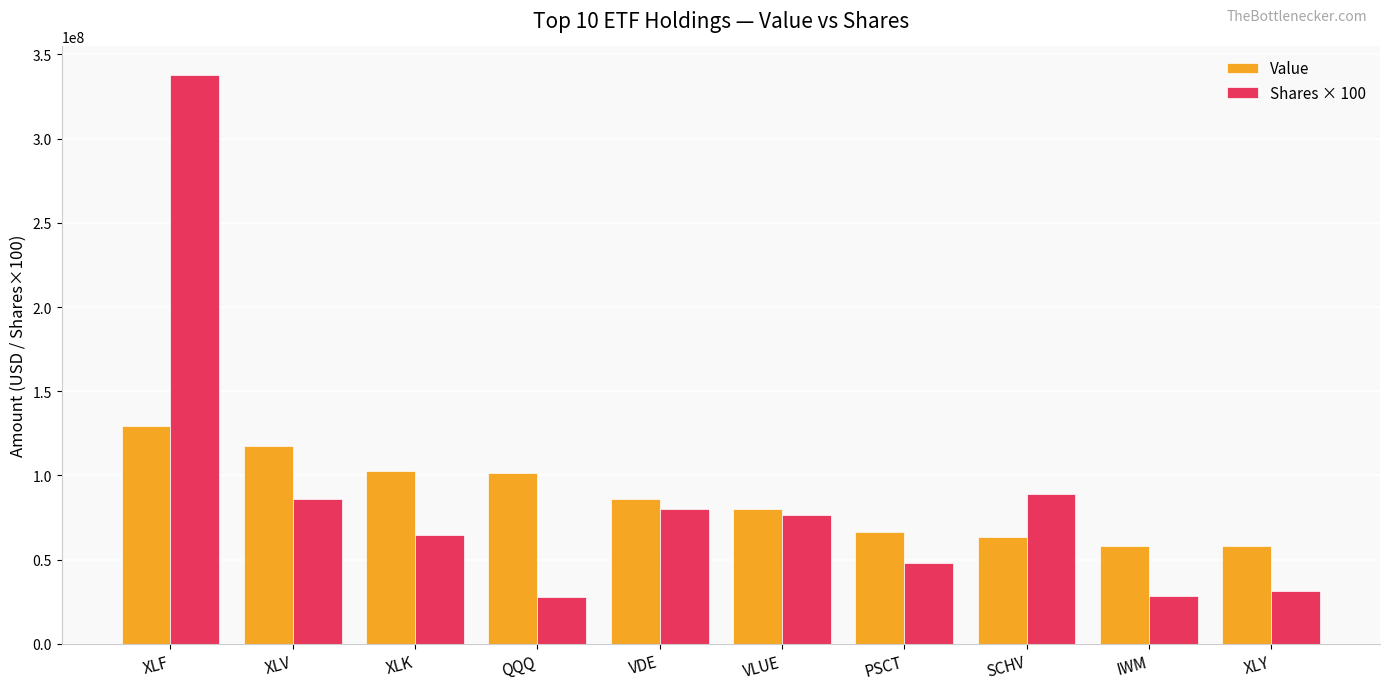

How many distinct data groups are displayed?

2